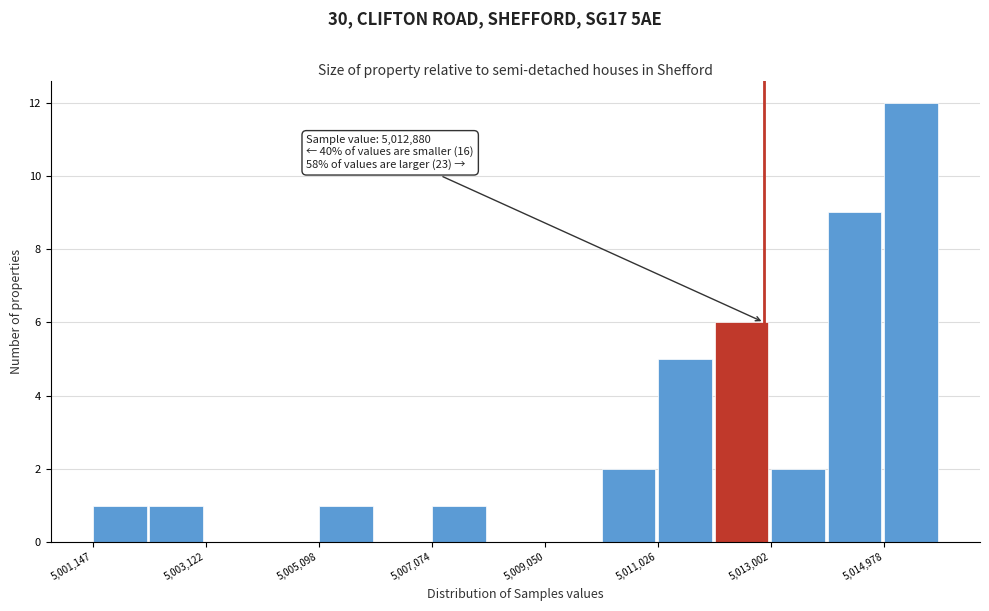

Over which range of the x-axis is the bar tallest?

5015000 to 5016000